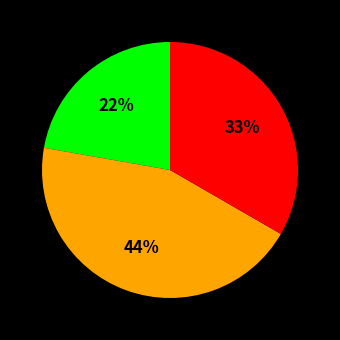

Does any single category account for the majority?

No